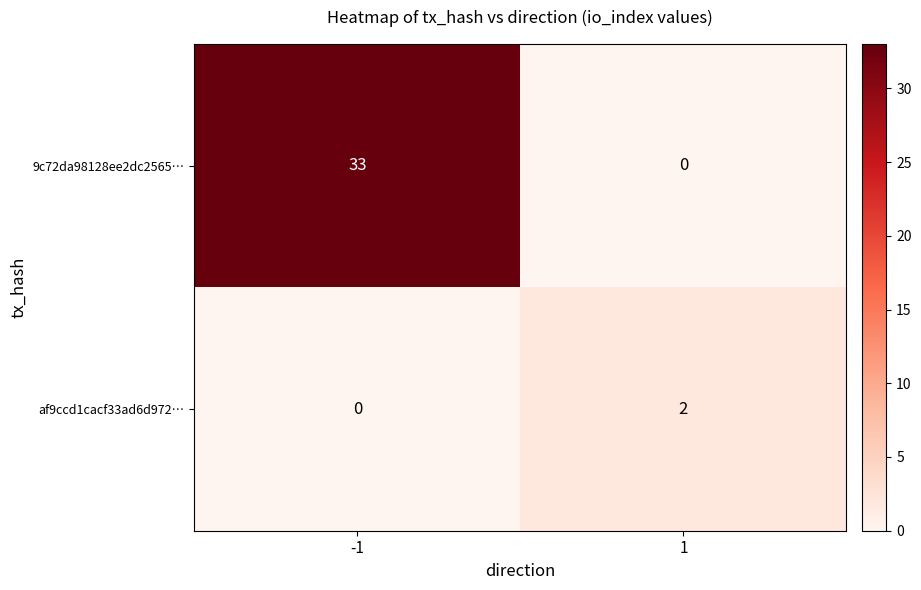

Rank the series by their maximum value, from highest to lowest.

9c72da98128ee2dc2565…, af9ccd1cacf33ad6d972…